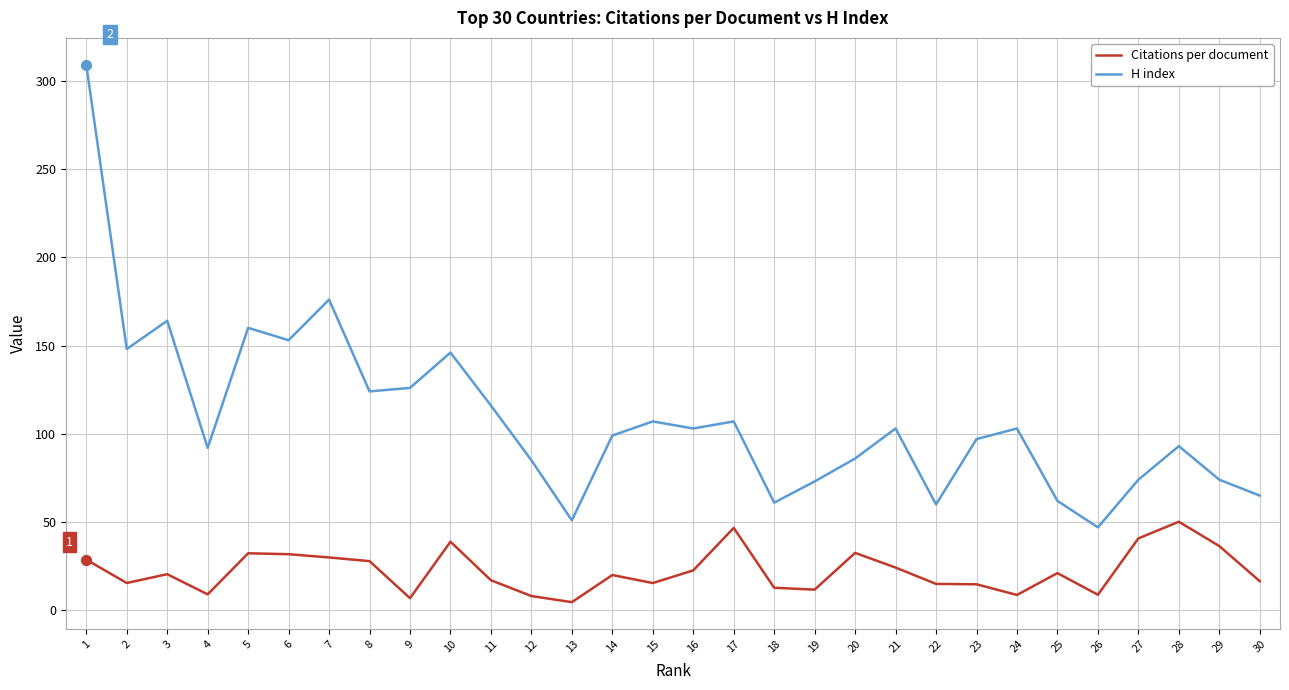

What is the difference between the highest and lowest values at 6?

121.2